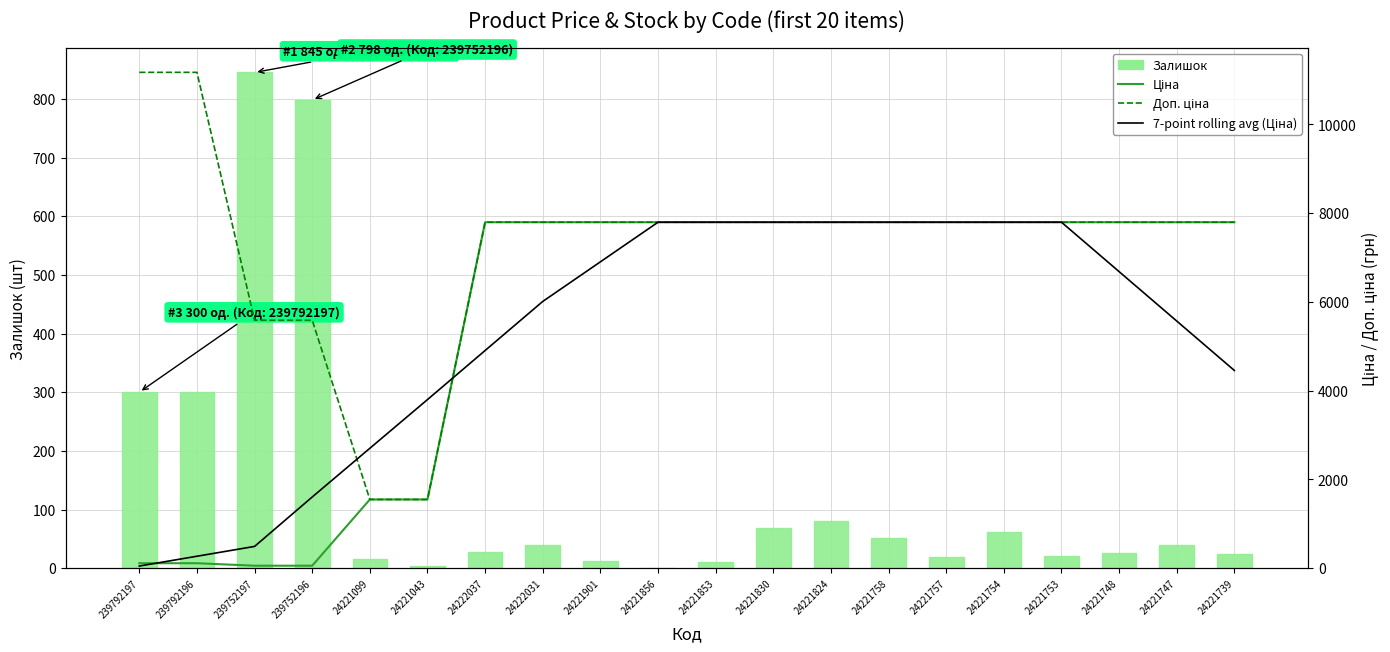

Between 24221830 and 24221824, which series saw the biggest shift?

Залишок